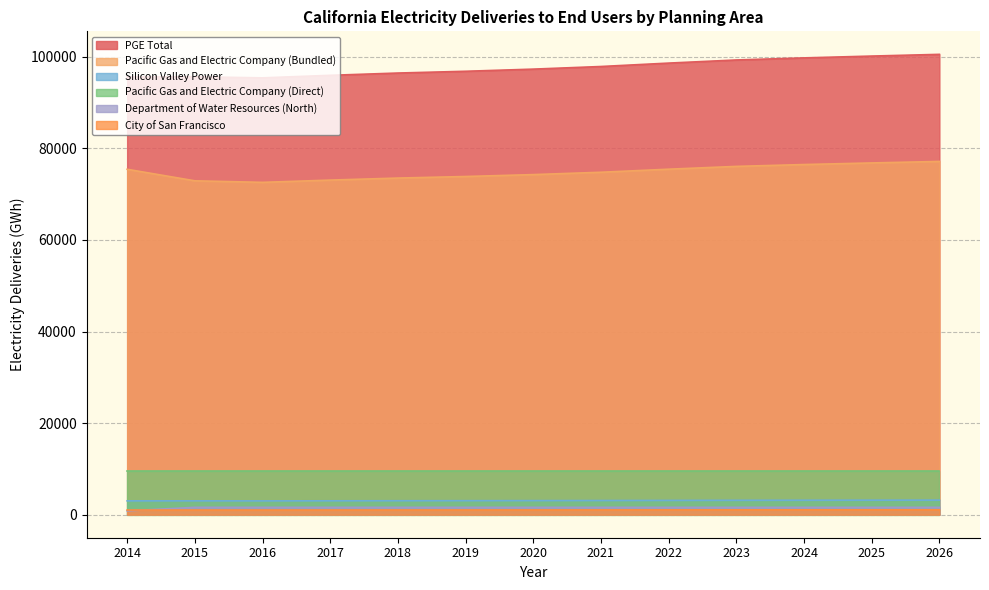

What is the highest value of the City of San Francisco series?

1074